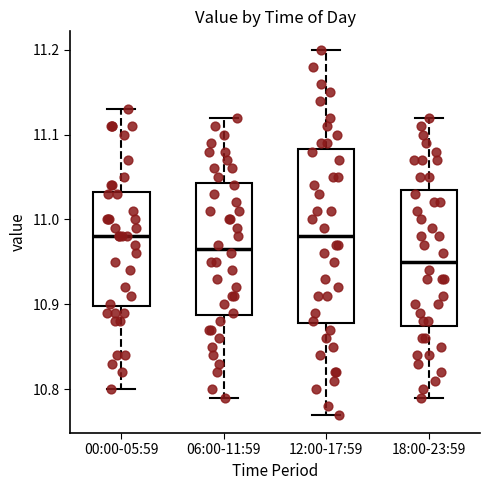

Where is the lower edge of the box for 06:00-11:59 on the y-axis? The values are not printed on the chart, so give them approximately, as read against the axis.

10.89